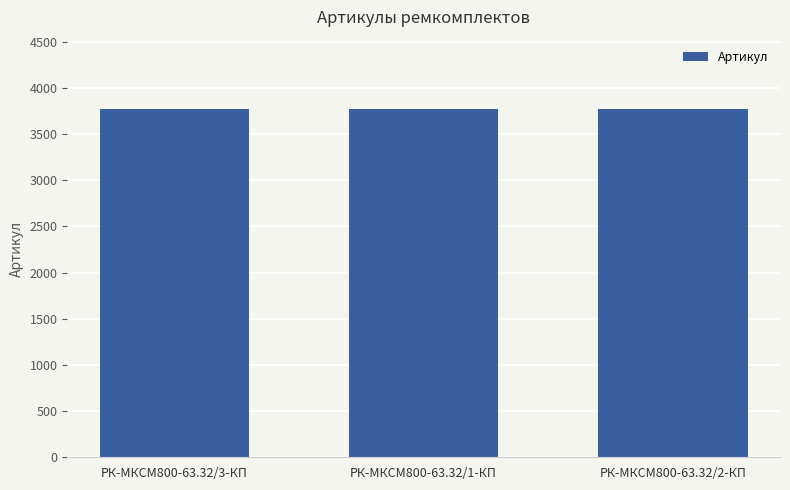

What is the minimum value shown in the chart?

3767